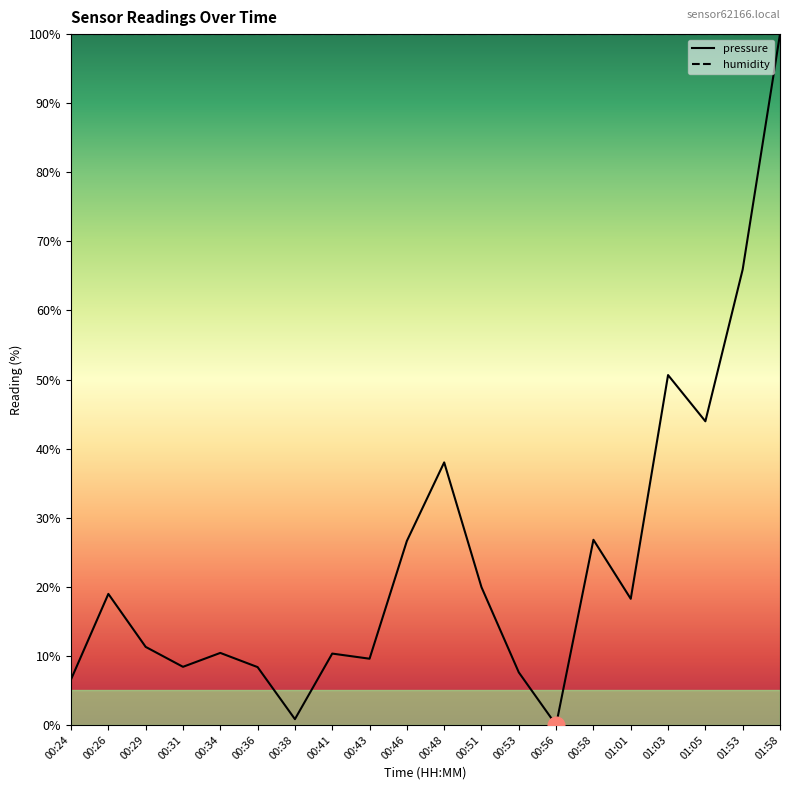

List the labels in order of value, smallest first.

00:56, 00:38, 00:24, 00:53, 00:36, 00:31, 00:43, 00:41, 00:34, 00:29, 01:01, 00:26, 00:51, 00:46, 00:58, 00:48, 01:05, 01:03, 01:53, 01:58